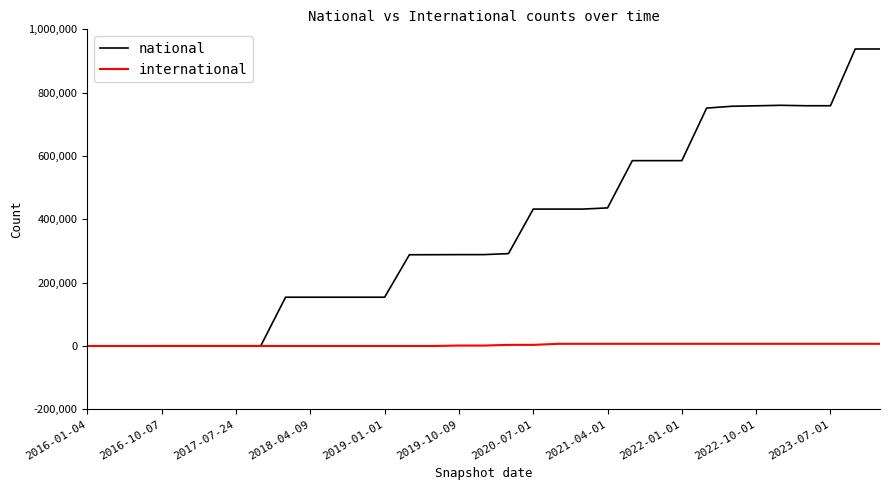

What is the average value of the national series?

367517